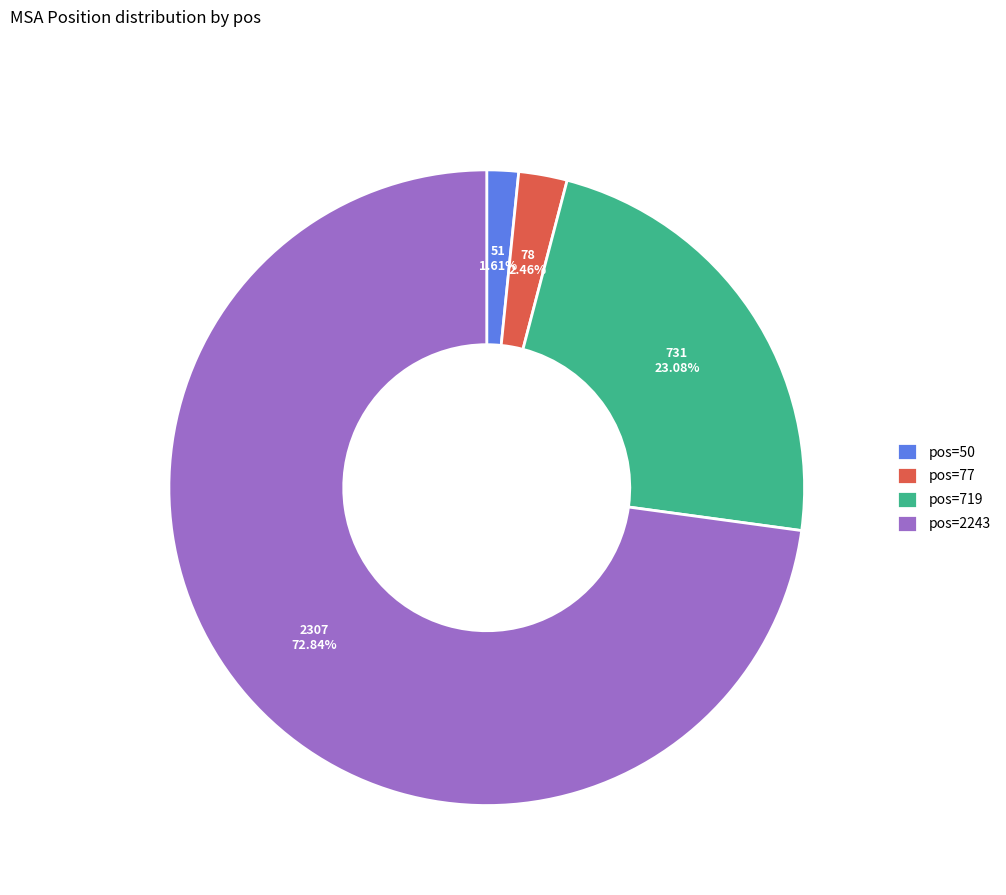

Do pos=719 and pos=2243 together represent more than half of the pie?

Yes